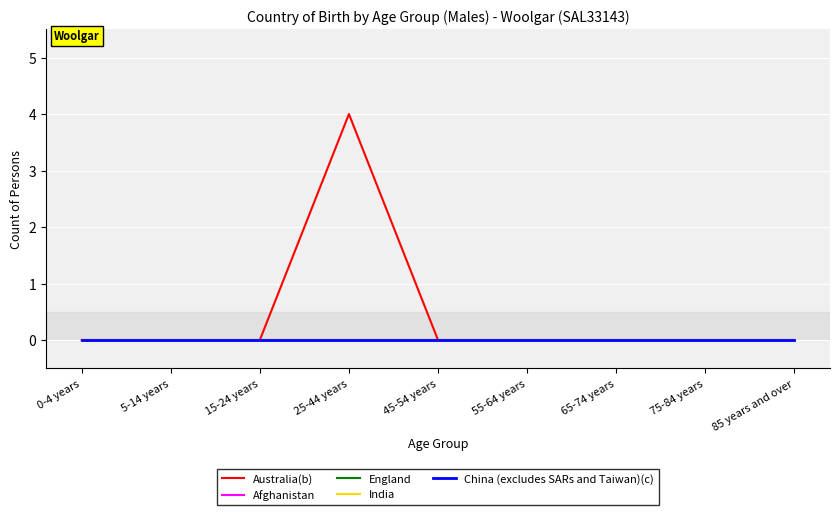

Is this an area chart (filled region under the line)?

No